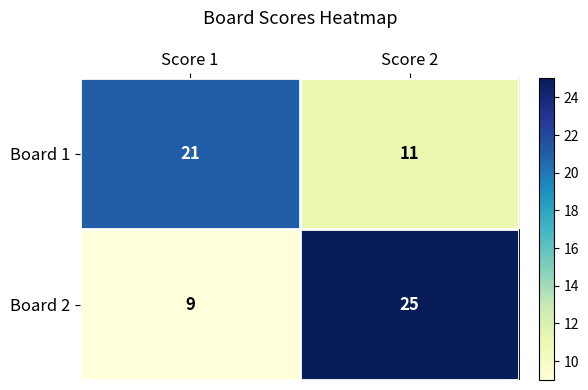

List the series in order of their peak value, highest first.

Board 2, Board 1